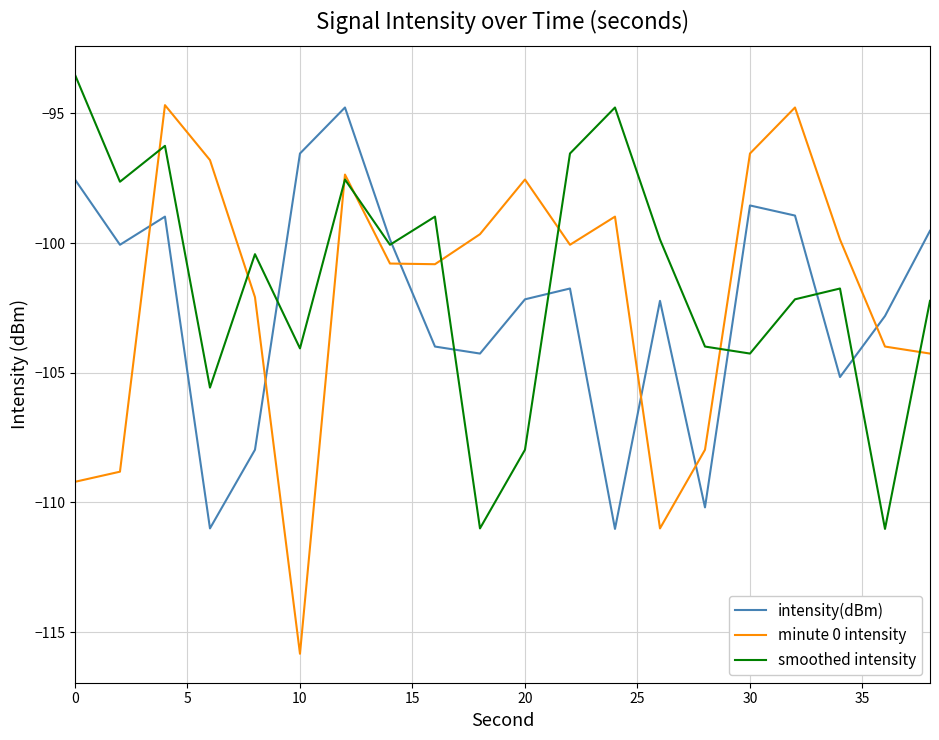

What is the lowest value of the minute 0 intensity series?

-115.8